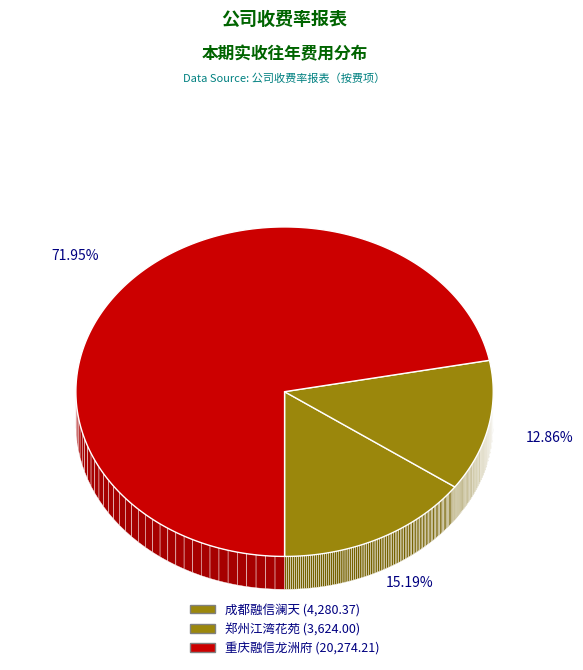

Is it true that 成都玉阶名邸 is 9% of the pie?

False